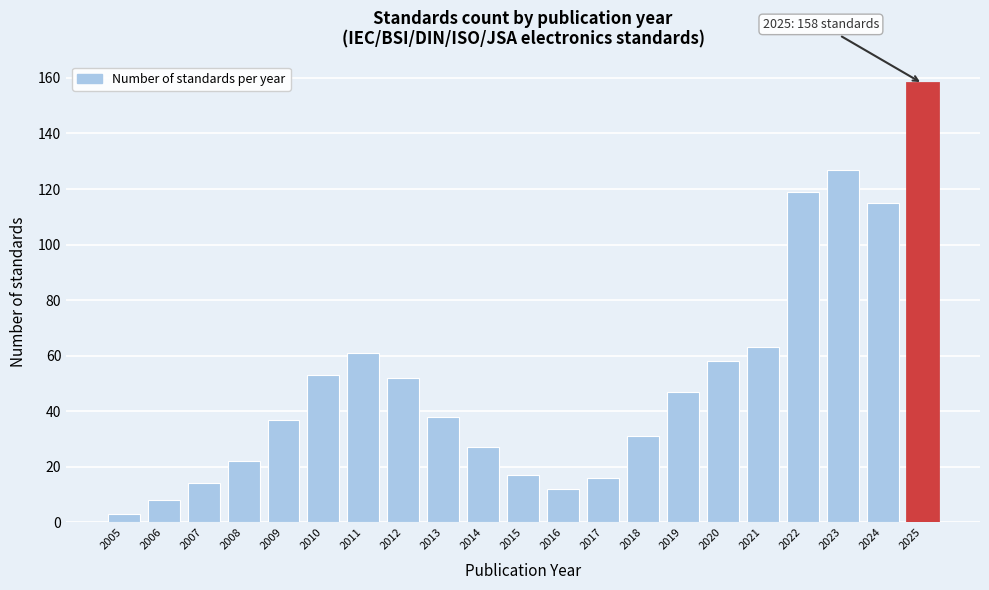

Reading left to right, list all the values displayed in this chart.

2005=3	2006=8	2007=14	2008=22	2009=37	2010=53	2011=61	2012=52	2013=38	2014=27	2015=17	2016=12	2017=16	2018=31	2019=47	2020=58	2021=63	2022=119	2023=127	2024=115	2025=158